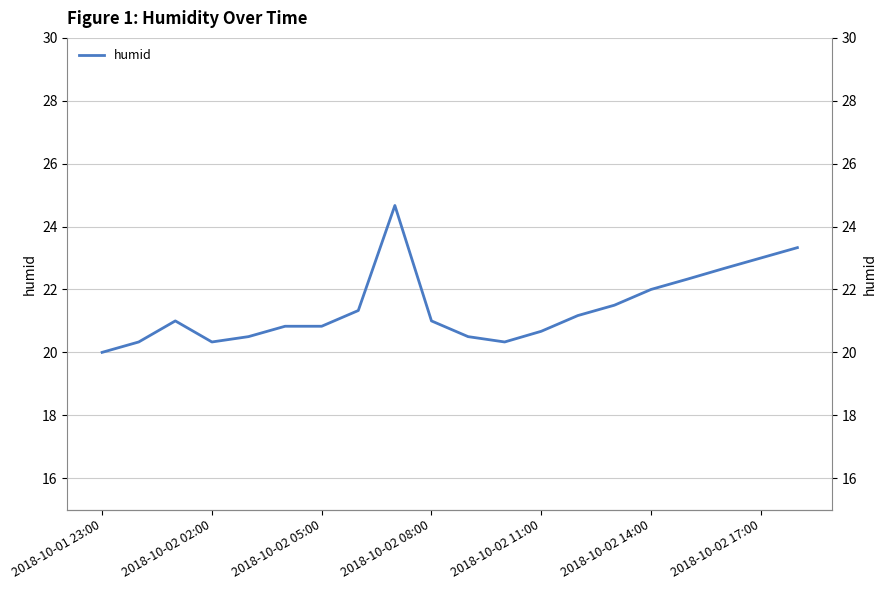

The chart shows a value of 4.2 at 2018-10-02 11:00. True or false?

False